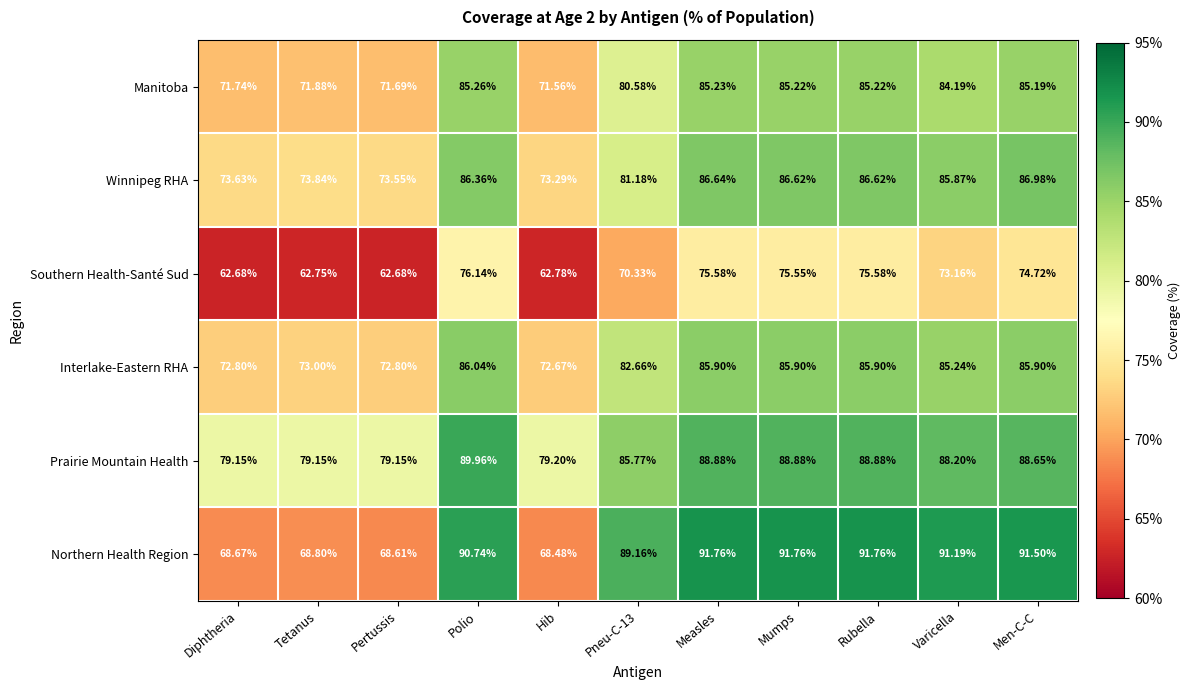

Which category has the lowest value in the Winnipeg RHA series?

Hib